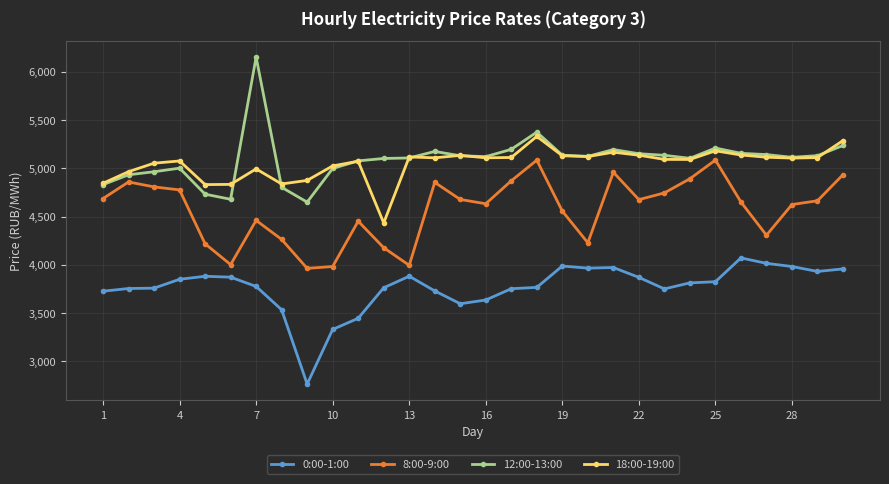

True or false: 8:00-9:00 and 18:00-19:00 cross at least once.

False